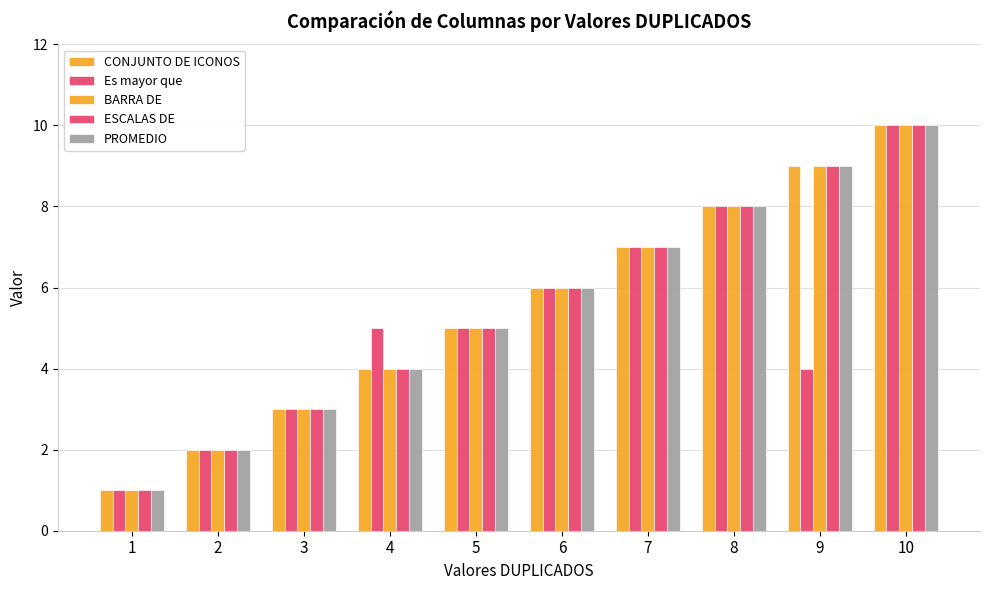

How many series are shown in this chart?

5